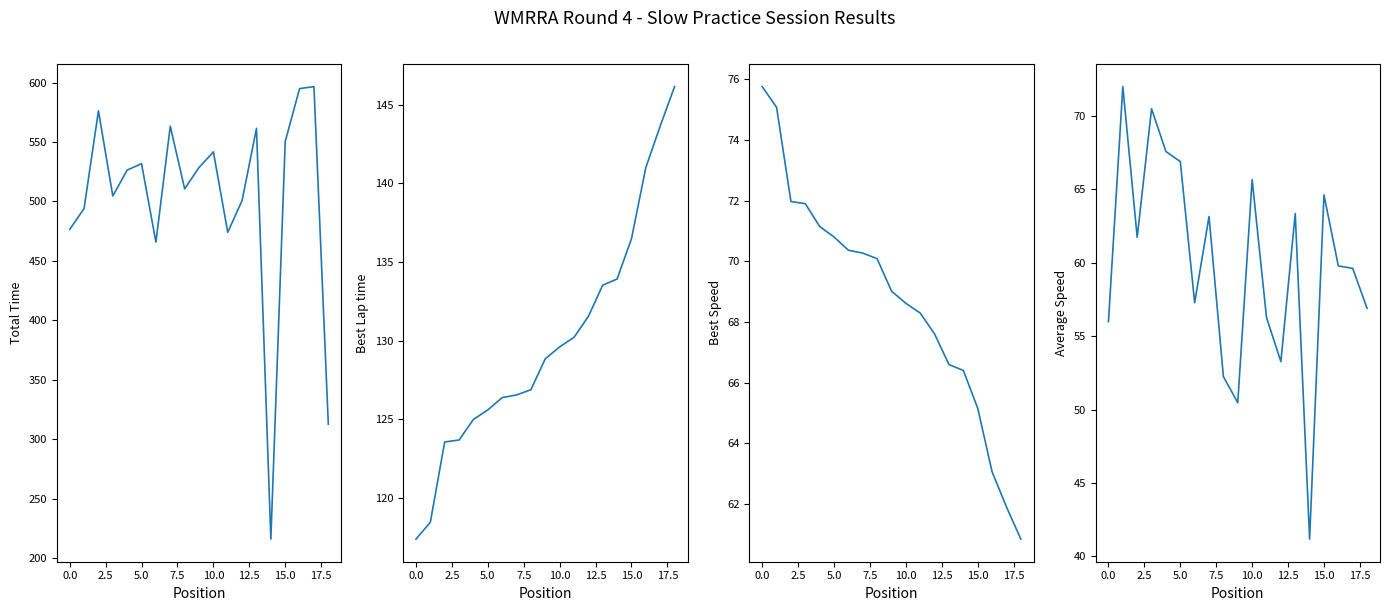

How many data points in Total Time are above 526?

10